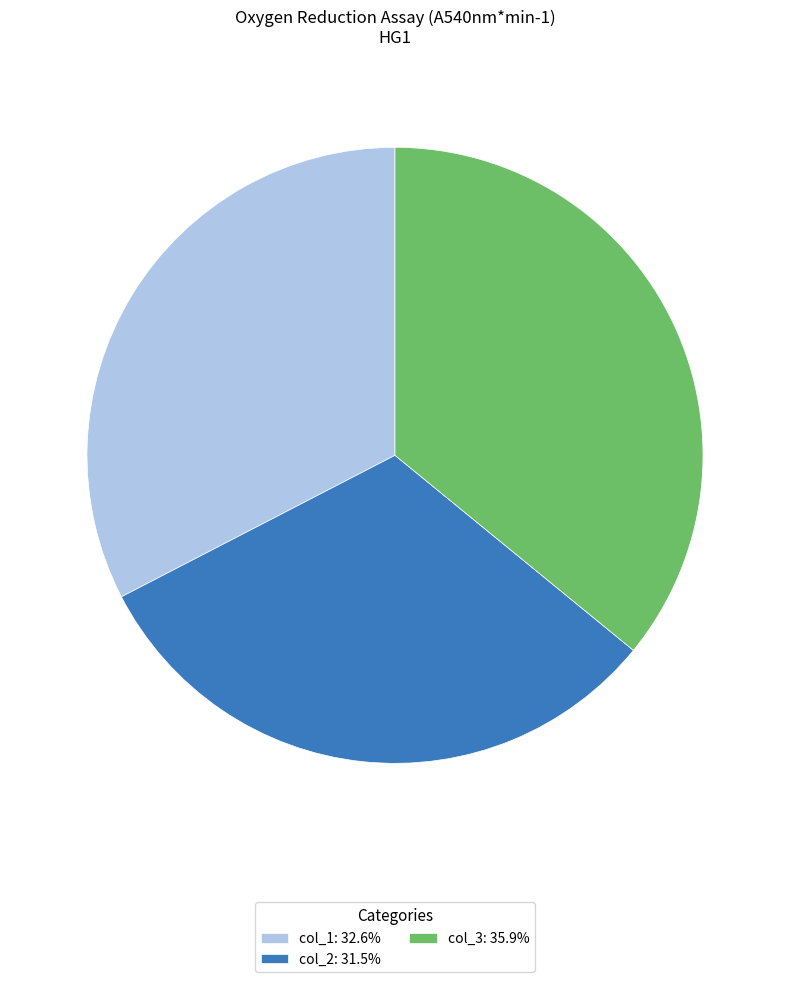

True or false: col_1 accounts for 33% of the total.

True